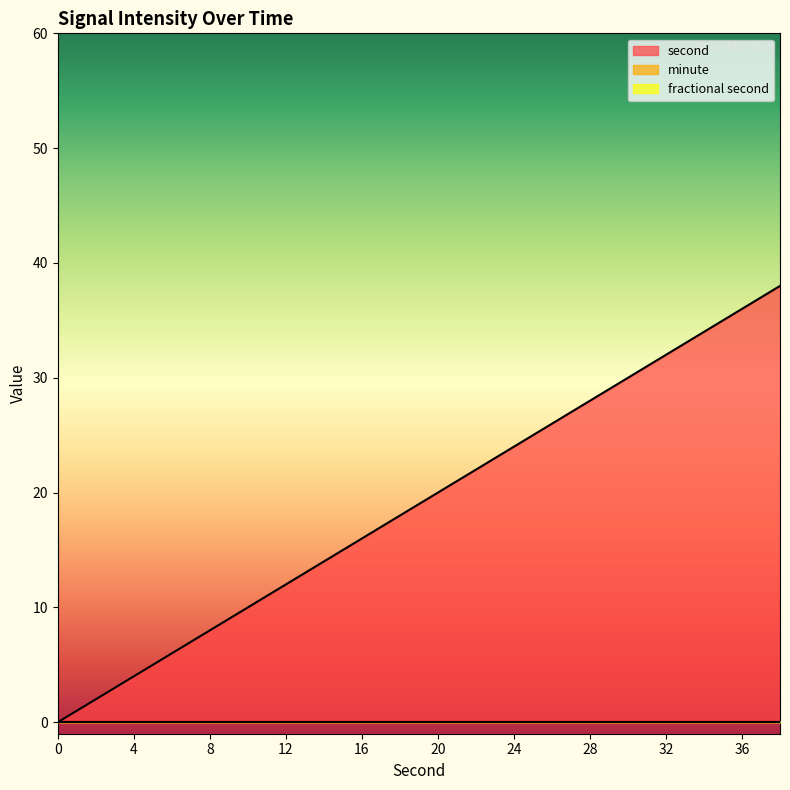

True or false: second and fractional second cross at least once.

False